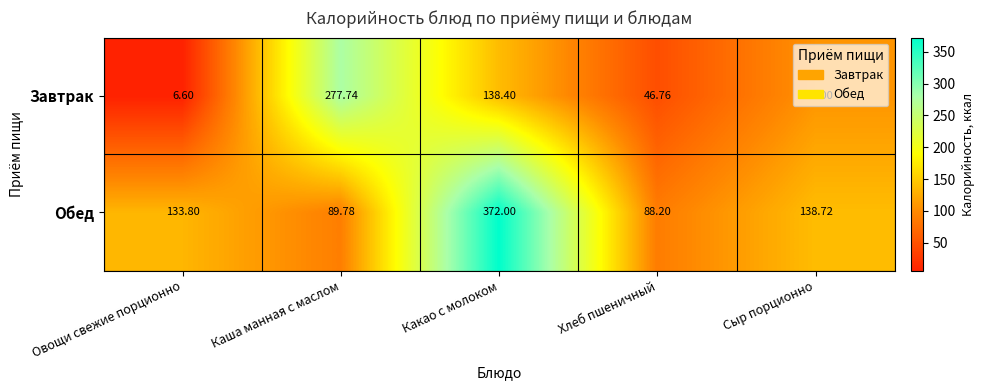

Which category has the highest value across all series?

Какао с молоком